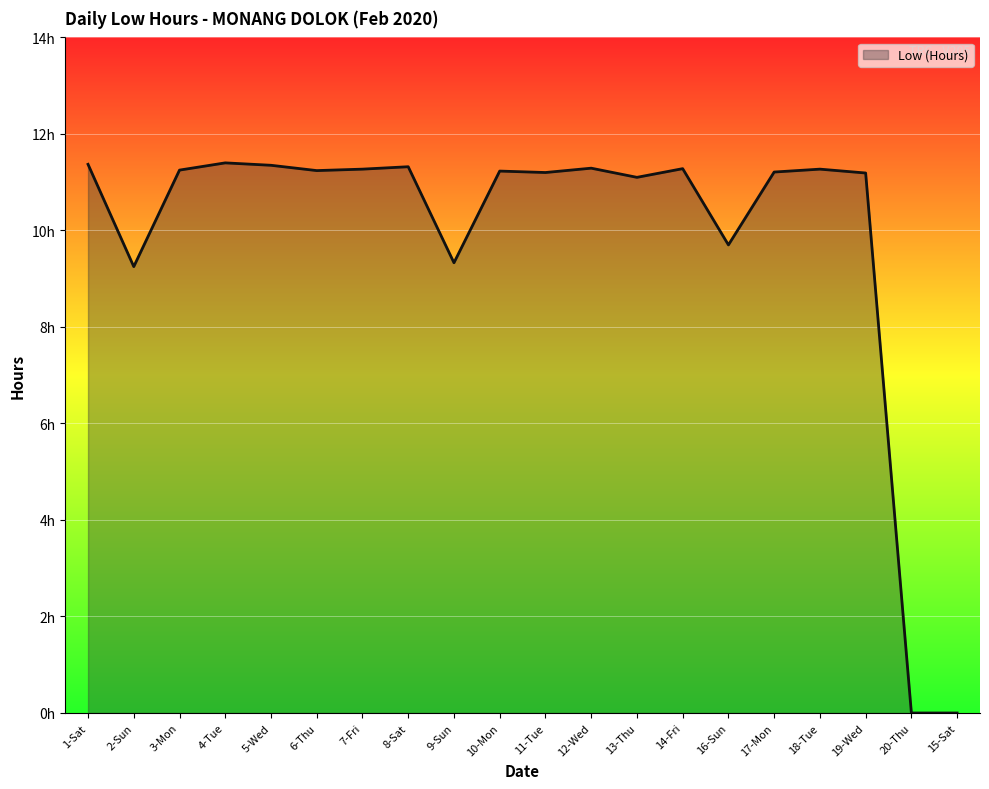

True or false: the data shows 16.1 at 3-Mon.

False